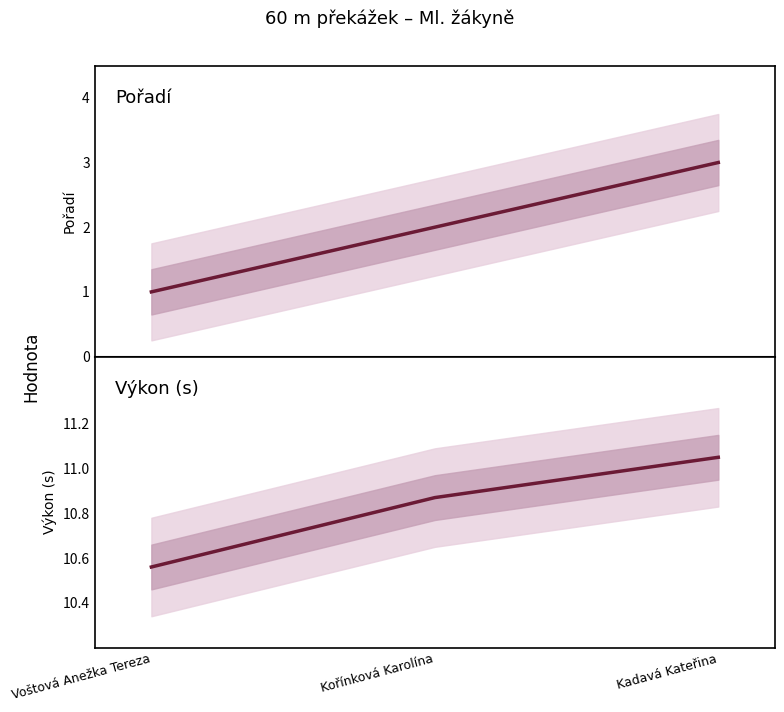

Is the value of Výkon at Kořínková Karolína greater than the value of Pořadí at Voštová Anežka Tereza?

Yes